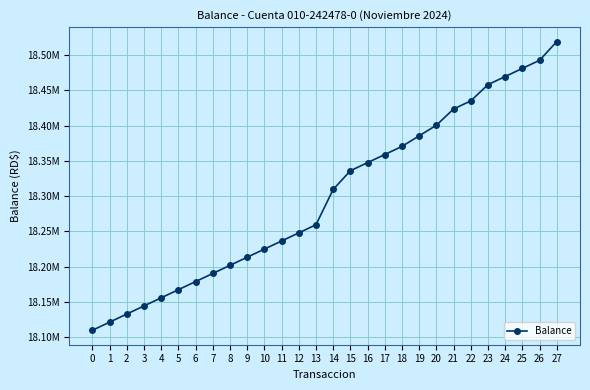

What is the change in value from 2 to 12?

+115000.0